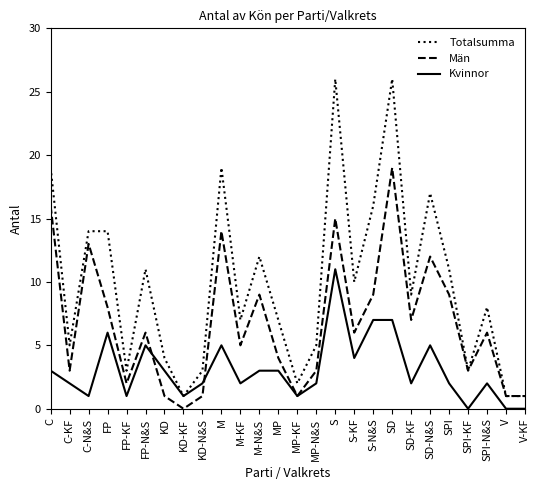

Which series has the largest total across all categories?

Totalsumma